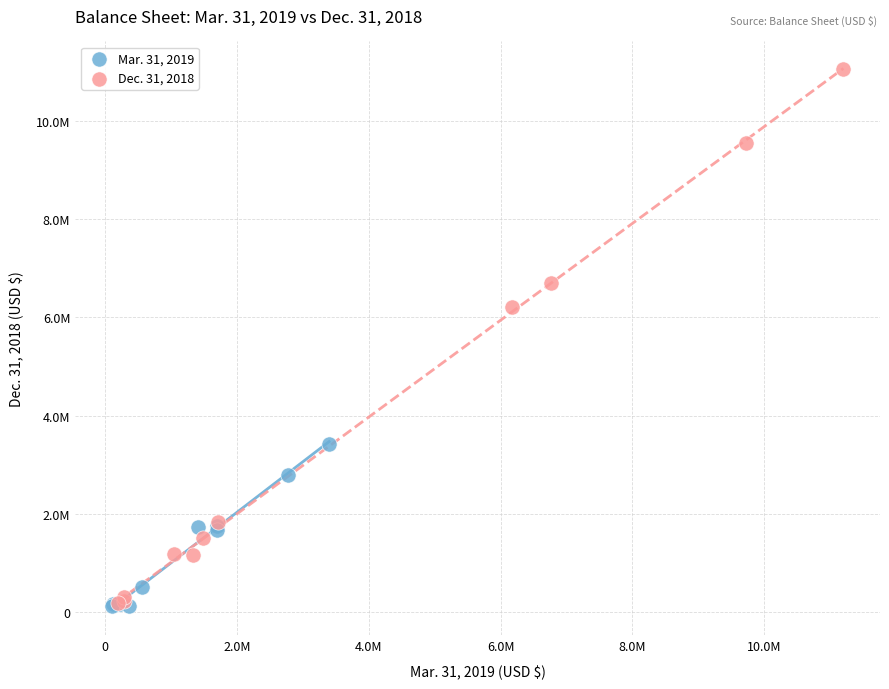

What are all the series names shown in the legend?

Mar. 31, 2019, Dec. 31, 2018